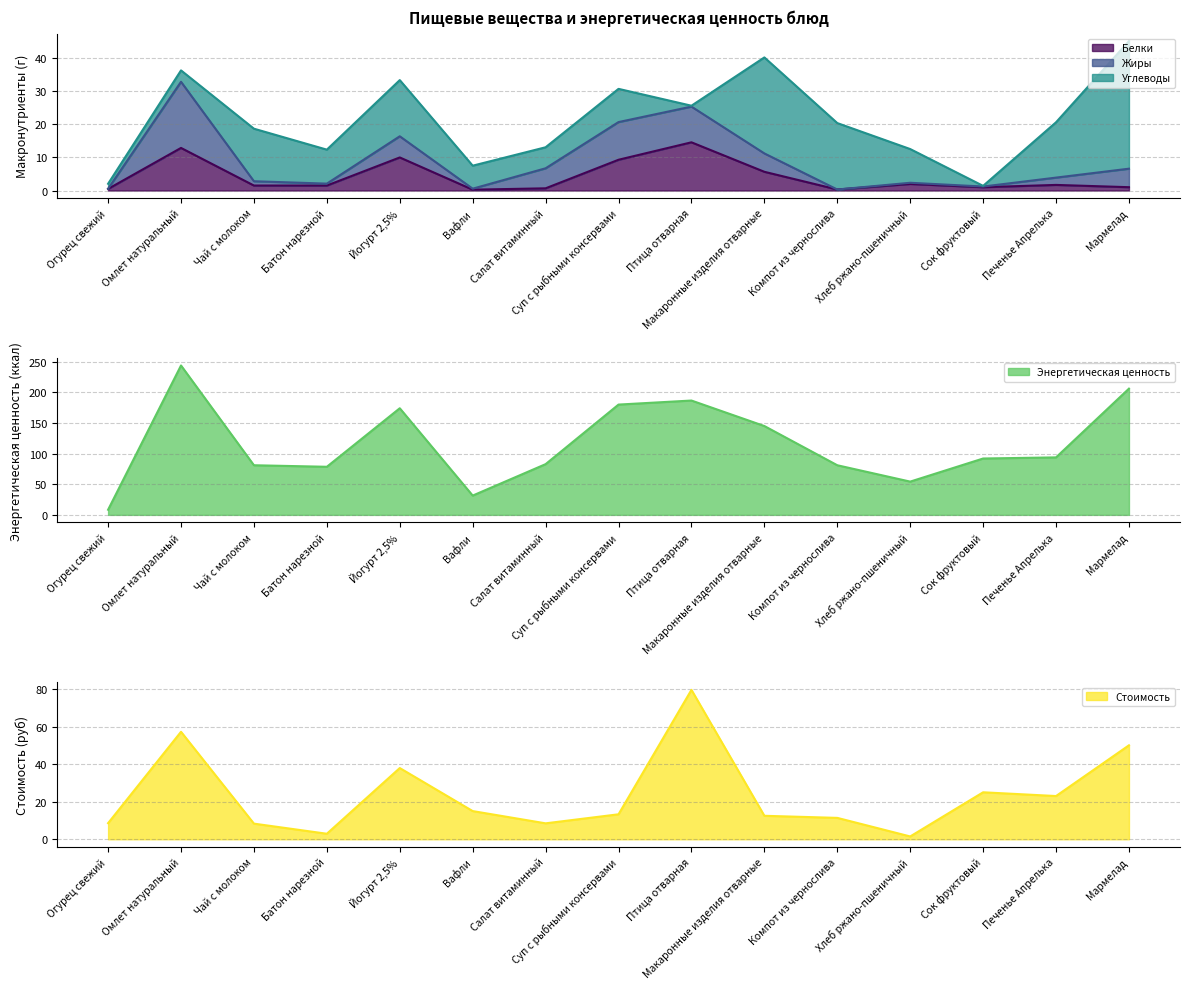

Is it true that Белки equals 12.9 at Омлет натуральный?

True